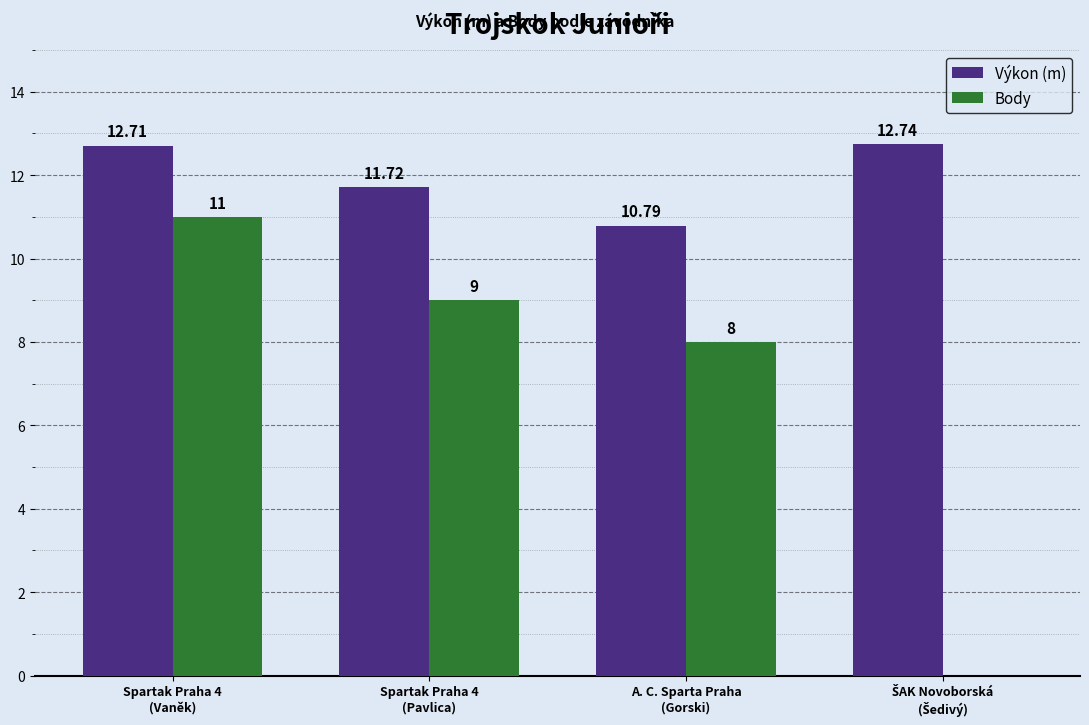

What are all the series names shown in the legend?

Výkon (m), Body